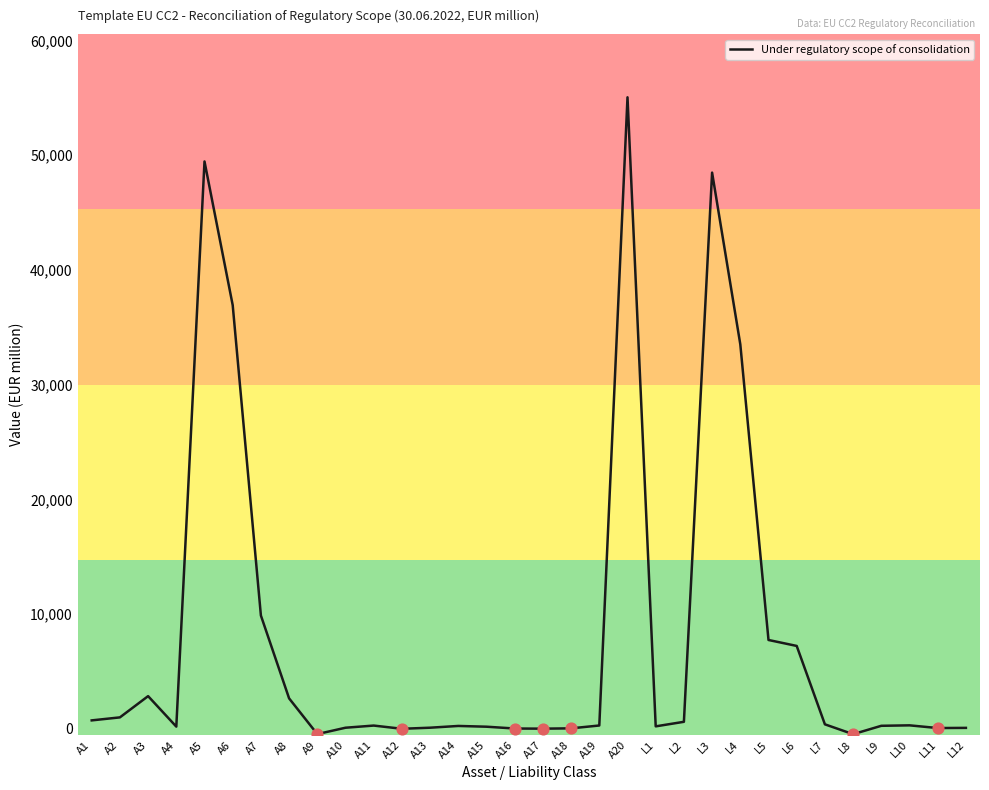

Which has a higher value, L3 or A8?

L3